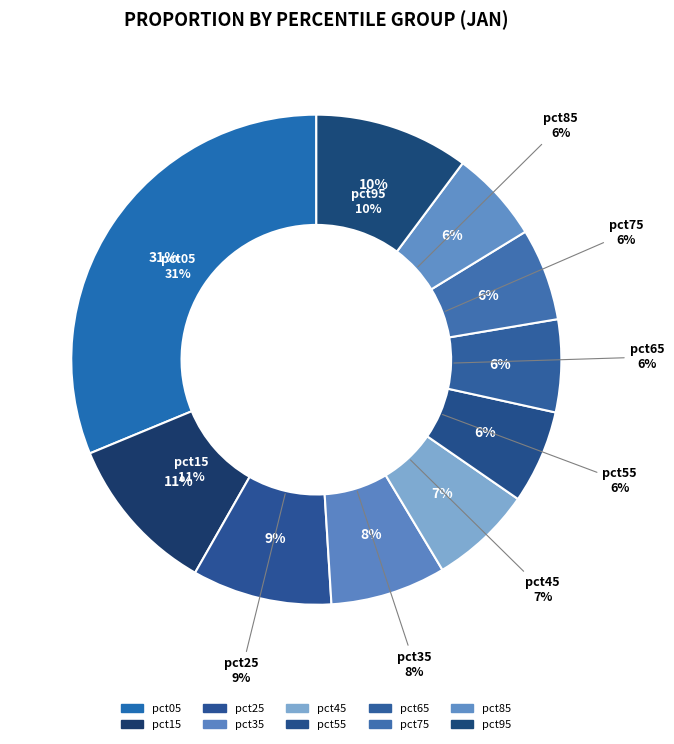

Which category has the biggest portion of the pie?

pct05